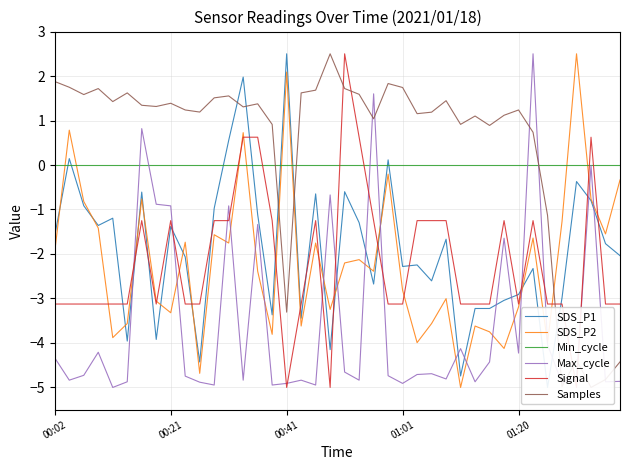

True or false: SDS_P2 and Min_cycle cross at least once.

True